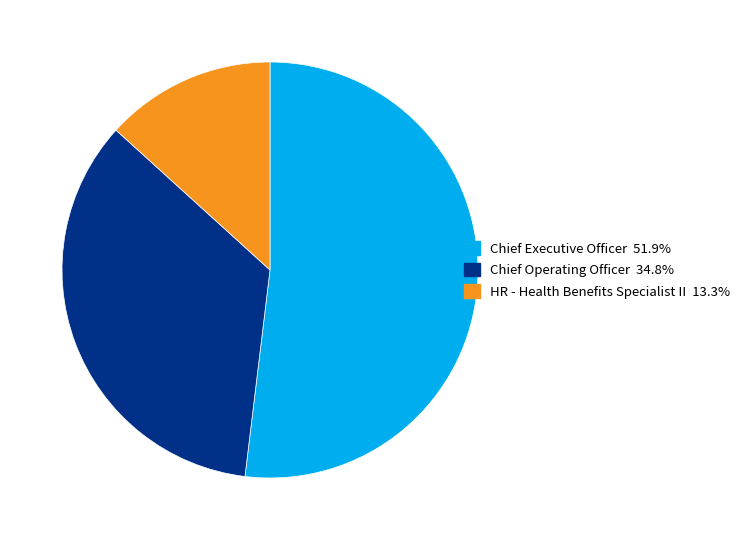

Between Chief Executive Officer and Chief Operating Officer, which is larger?

Chief Executive Officer